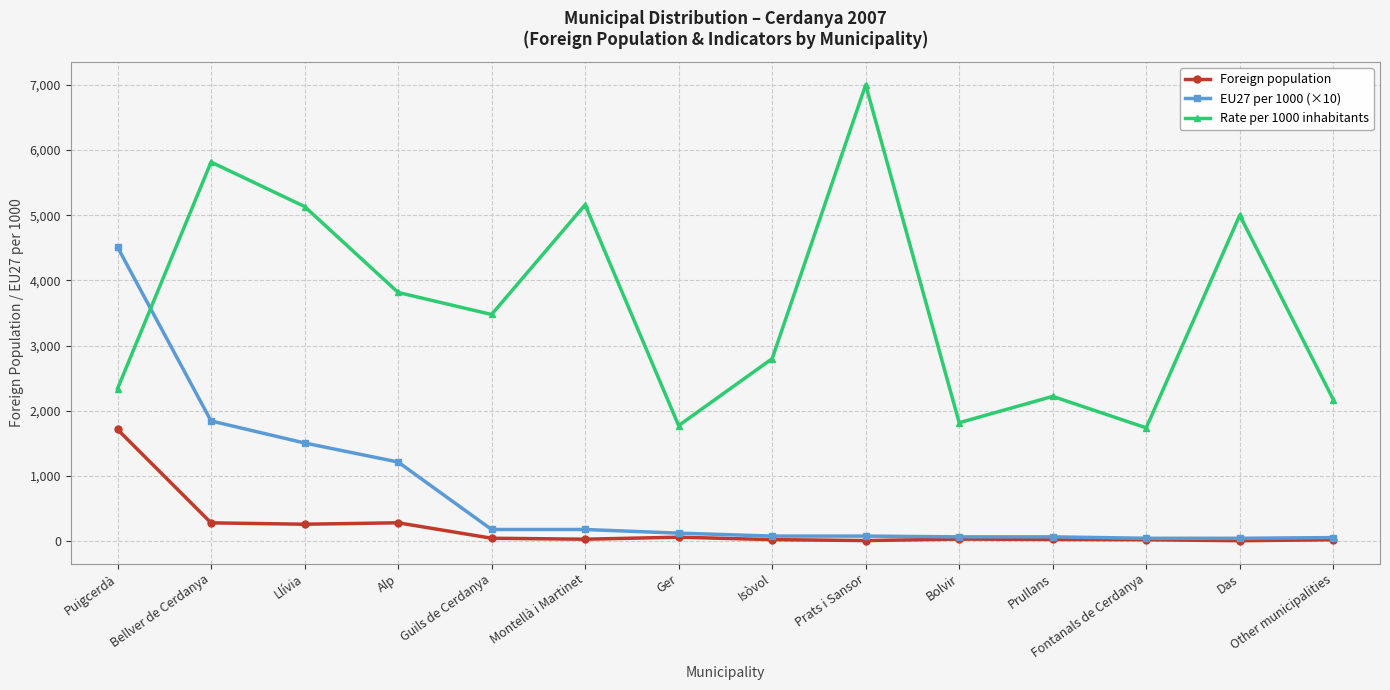

What is the average value of the Foreign population series?

202